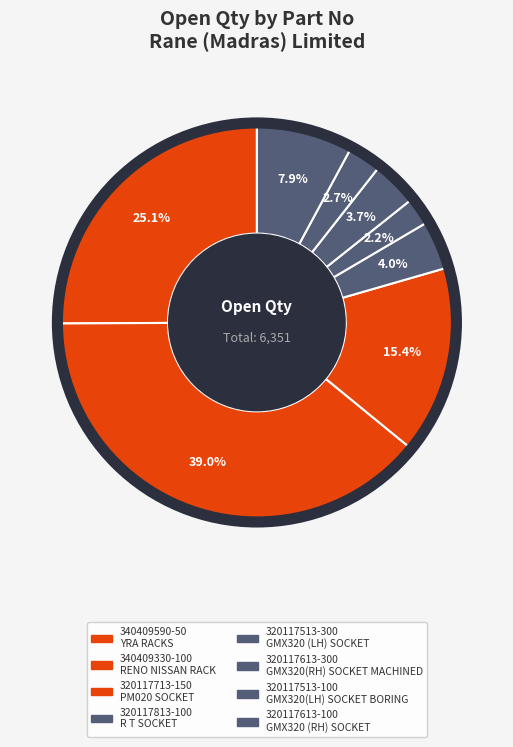

Rank the categories by value from highest to lowest.

340409330-100, 340409590-50, 320117713-150, 320117613-100, 320117813-100, 320117613-300, 320117513-100, 320117513-300